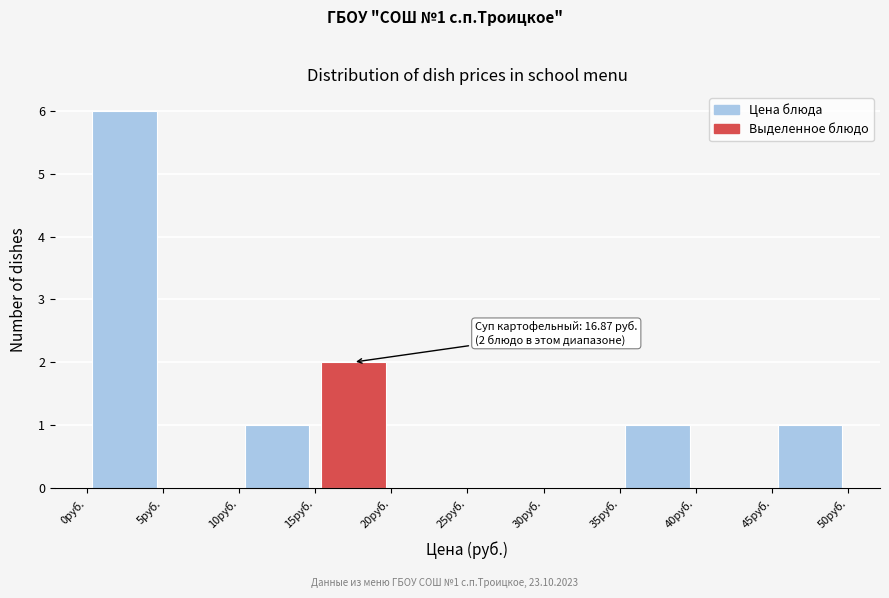

Which range on the x-axis has the tallest bar?

0 to 5